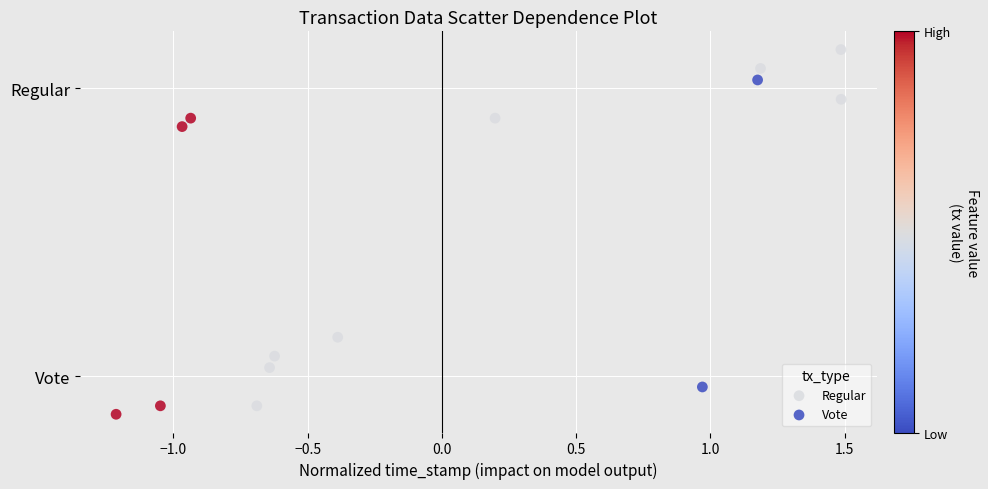

What are all the series names shown in the legend?

Regular, Vote